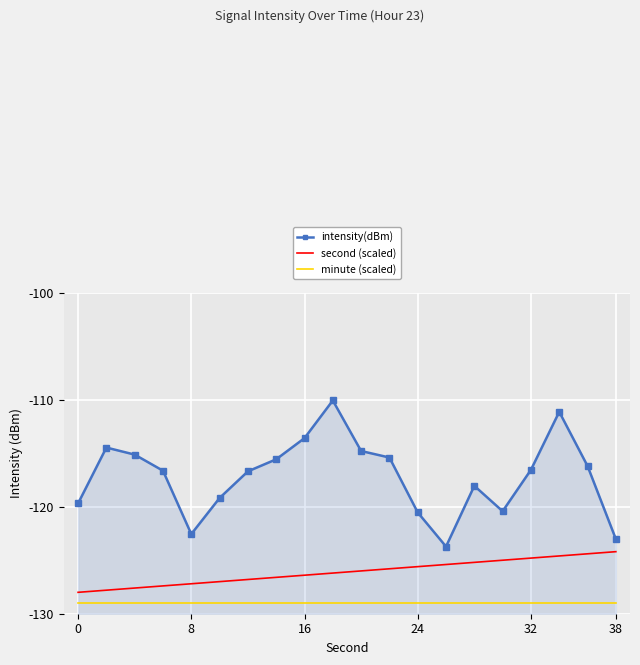

True or false: intensity(dBm) has a value of -57.1 at 32.

False